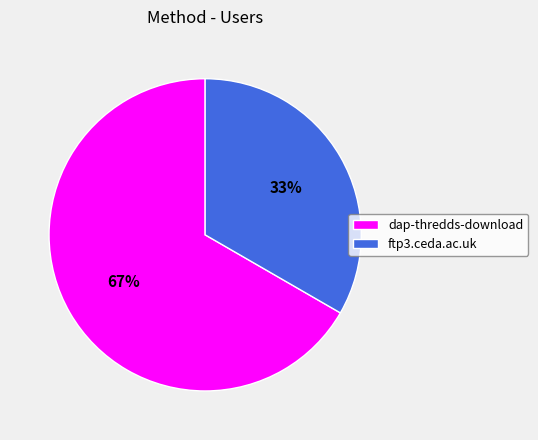

Combined, do ftp3.ceda.ac.uk and dap-thredds-download account for over 50%?

Yes